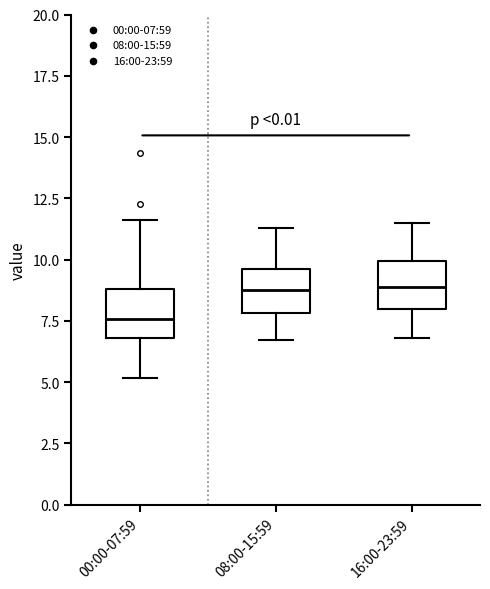

Which box's median line is the lowest?

00:00-07:59